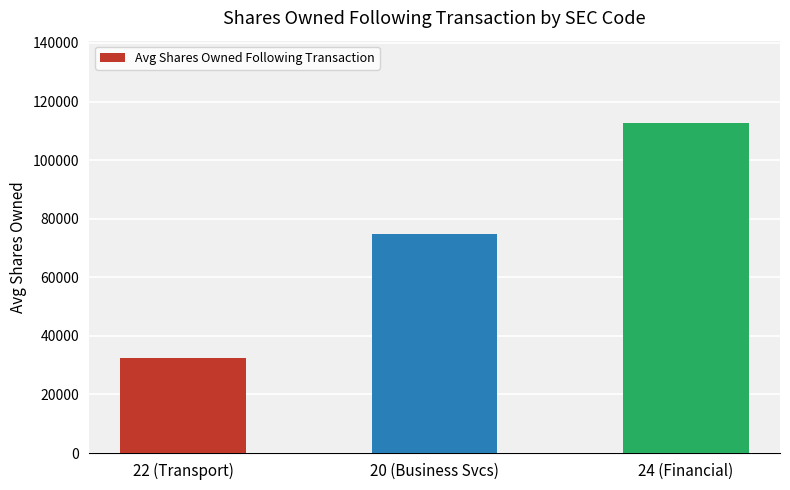

Reading right to left, list all the values displayed in this chart.

24 (Financial)=112618.4	20 (Business Svcs)=74617.1	22 (Transport)=32375.0